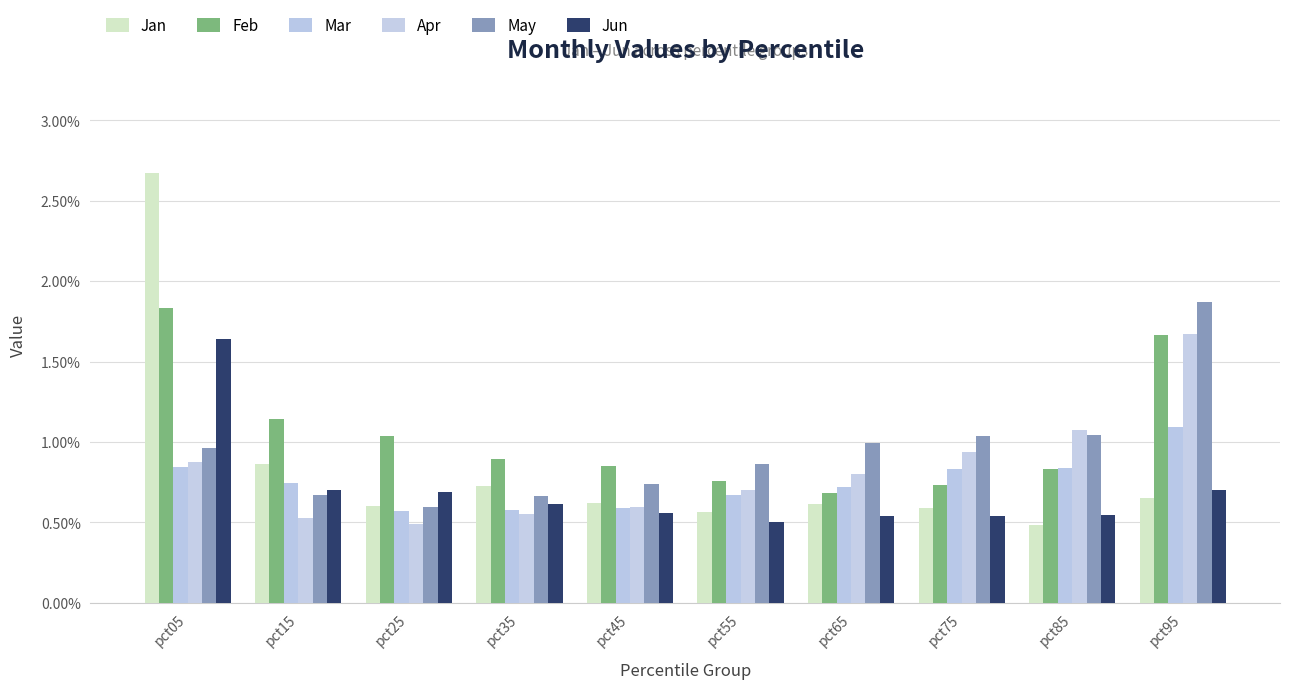

Are the bars grouped side by side (vs. stacked)?

Yes